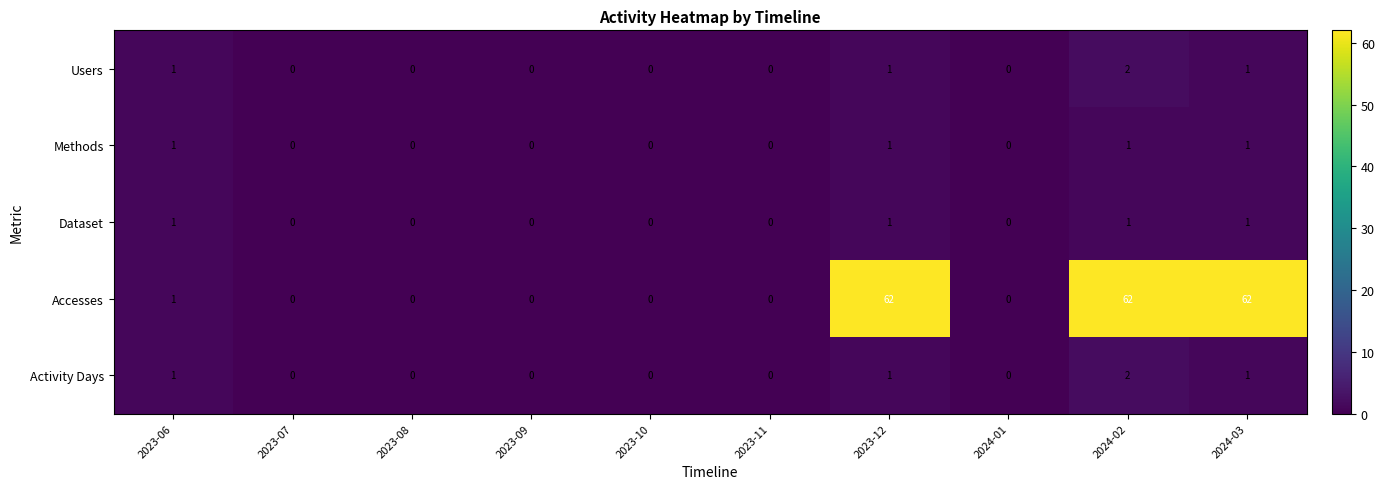

What is the spread (max minus min) of values at 2023-12?

61